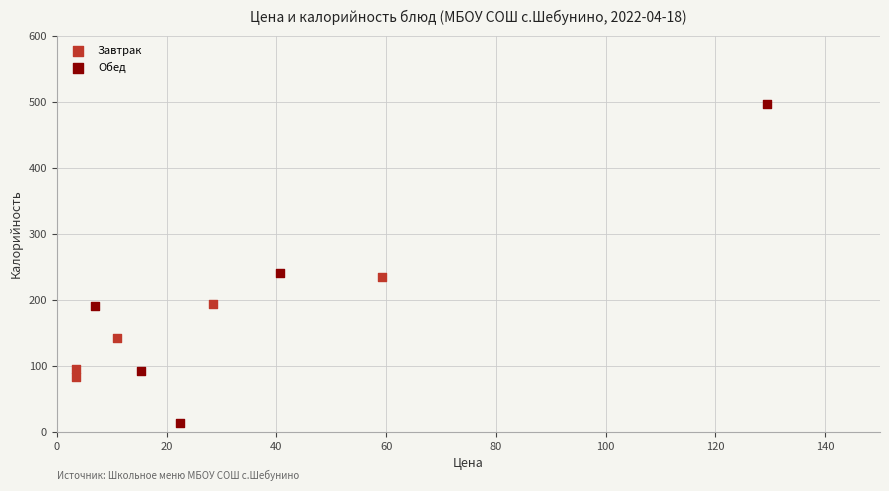

Which series has the largest Y range (max minus min)?

Обед